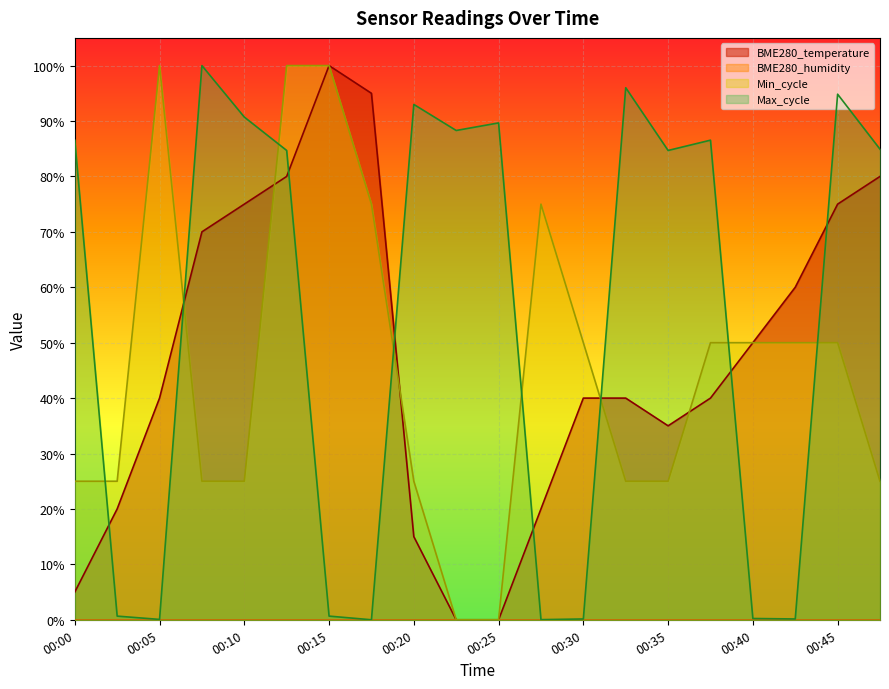

Reading left to right, what are all the values shown in this chart?

BME280_temperature: 00:00=0.0	00:03=0.2	00:05=0.4	00:08=0.7	00:10=0.7	00:13=0.8	00:15=1.0	00:18=0.9	00:20=0.2	00:23=0.0	00:25=0.0	00:28=0.2	00:30=0.4	00:33=0.4	00:35=0.3	00:37=0.4	00:40=0.5	00:42=0.6	00:45=0.7	00:47=0.8
Min_cycle: 00:00=0.2	00:03=0.2	00:05=1.0	00:08=0.2	00:10=0.2	00:13=1.0	00:15=1.0	00:18=0.8	00:20=0.2	00:23=0.0	00:25=0.0	00:28=0.8	00:30=0.5	00:33=0.2	00:35=0.2	00:37=0.5	00:40=0.5	00:42=0.5	00:45=0.5	00:47=0.2
Max_cycle: 00:00=0.9	00:03=0.0	00:05=0.0	00:08=1.0	00:10=0.9	00:13=0.8	00:15=0.0	00:18=0.0	00:20=0.9	00:23=0.9	00:25=0.9	00:28=0.0	00:30=0.0	00:33=1.0	00:35=0.8	00:37=0.9	00:40=0.0	00:42=0.0	00:45=0.9	00:47=0.8